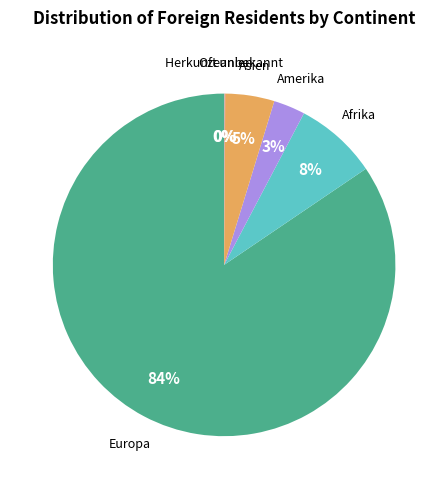

Between Afrika and Europa, which is larger?

Europa